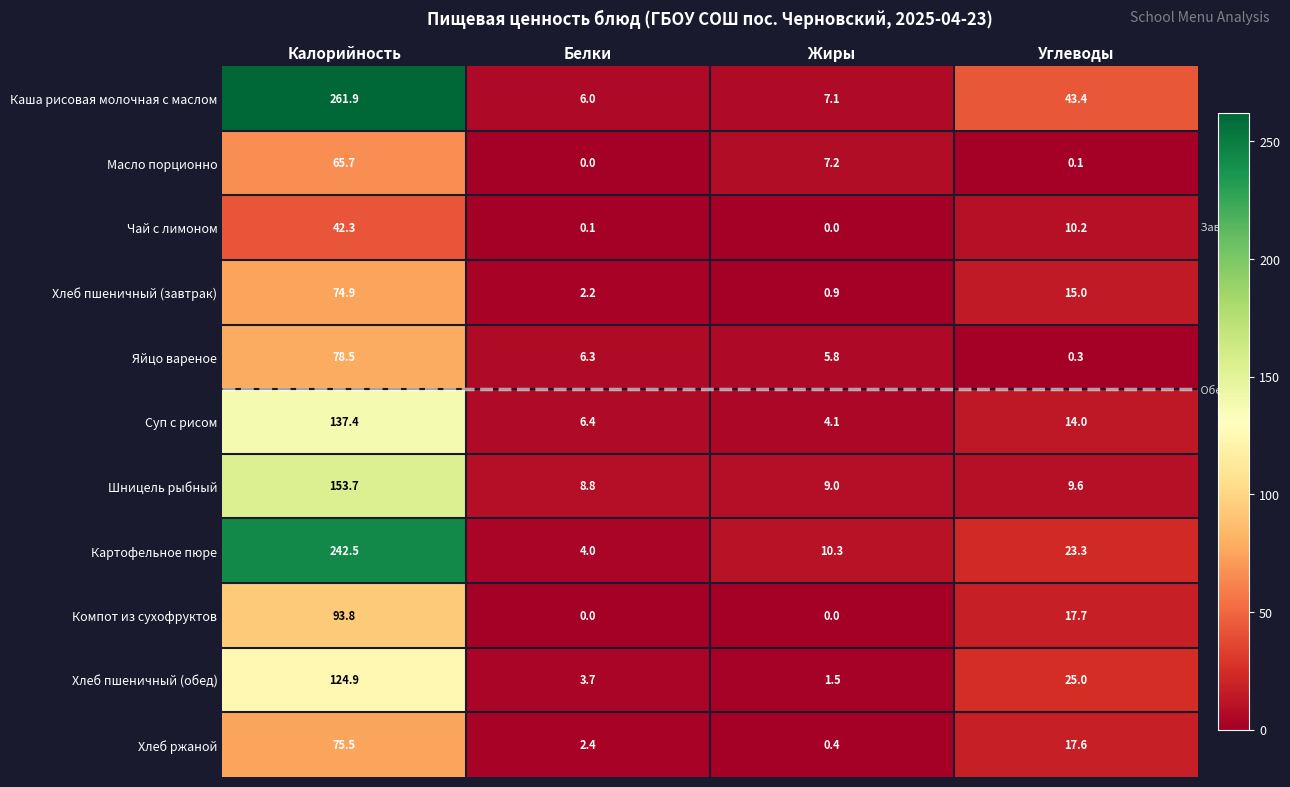

True or false: Чай с лимоном has a value of 25.4 at Жиры.

False